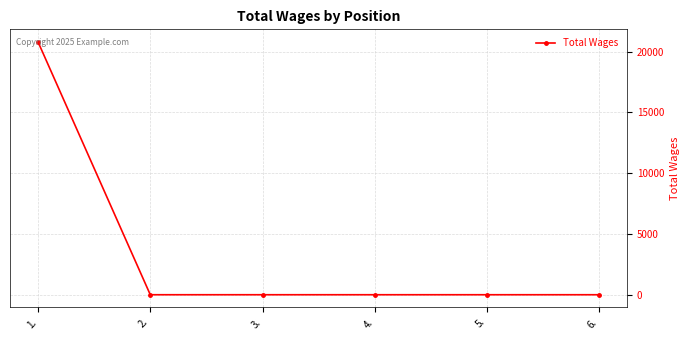

How many lines are shown in the chart?

1